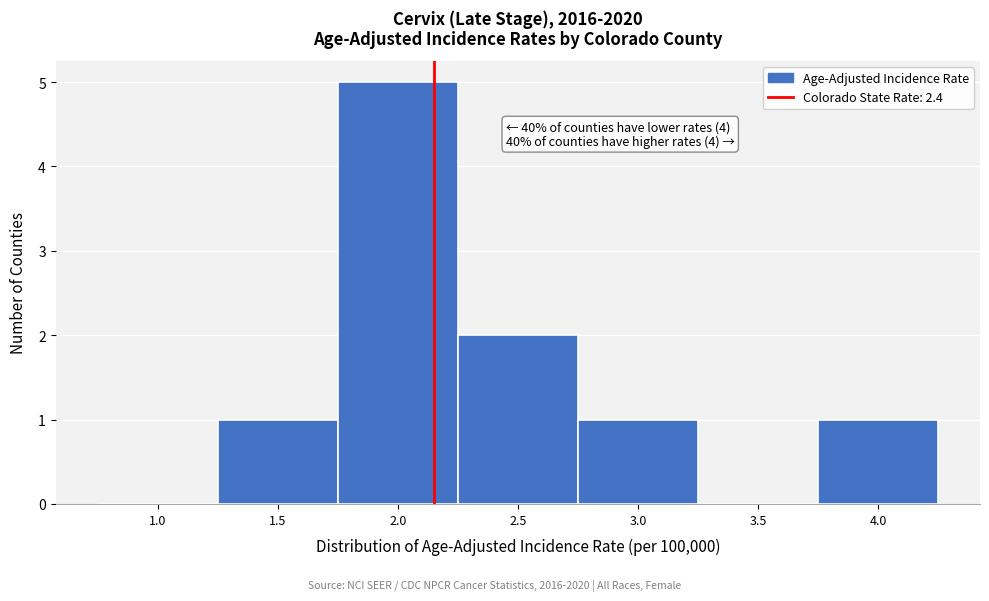

Reading right to left, extract all data points from this chart.

4.0=1	3.5=0	3.0=1	2.5=2	2.0=5	1.5=1	1.0=0